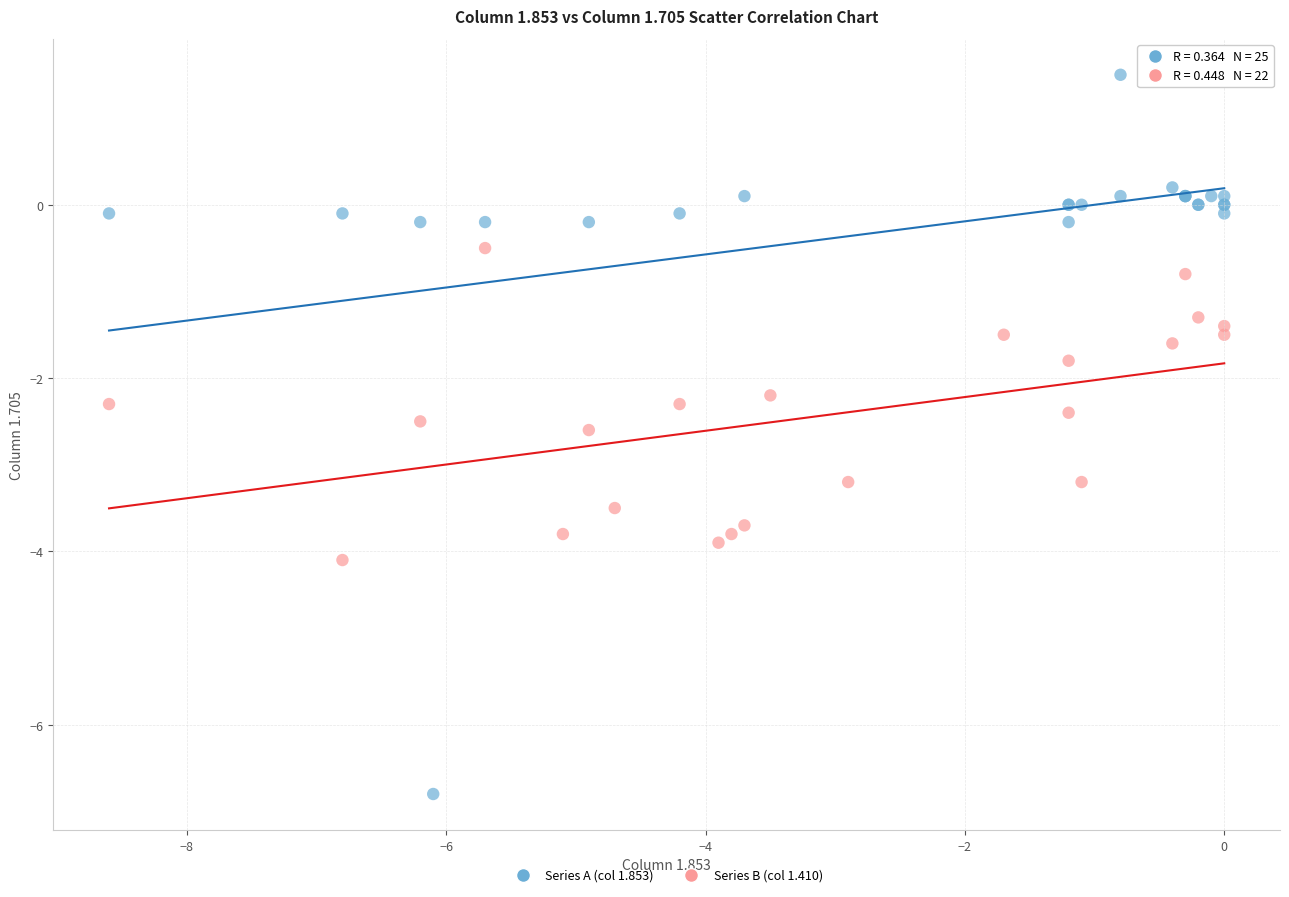

Which series contains the highest Y value?

Series A (col 1.853)